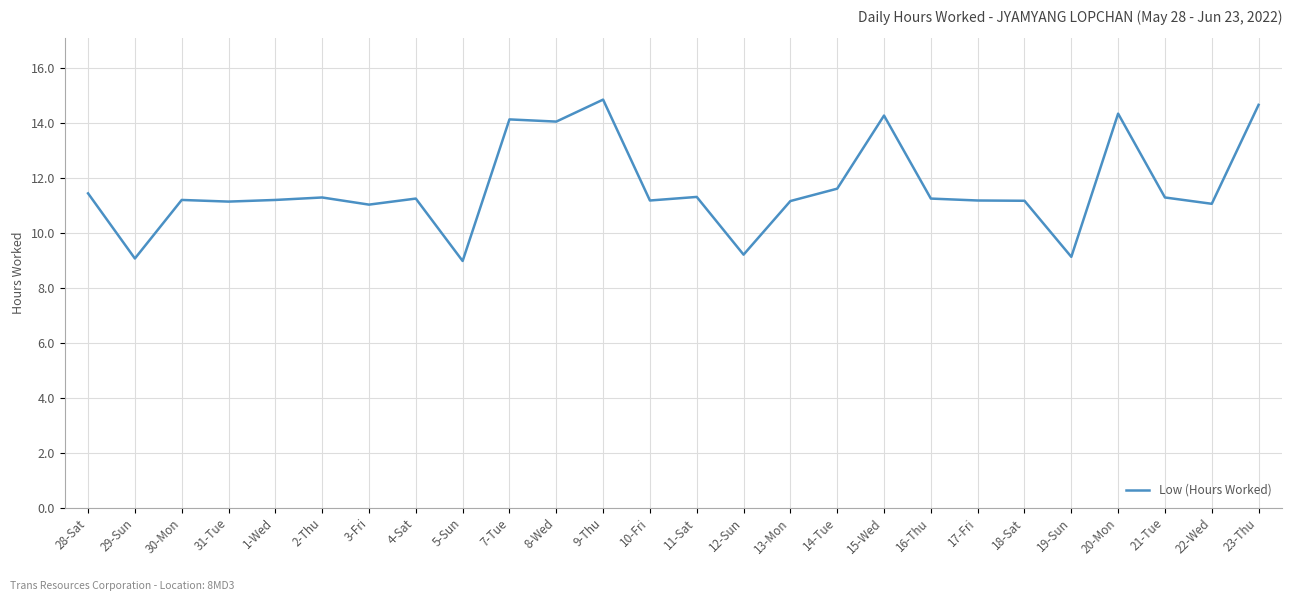

What position from the right is 9-Thu?

15